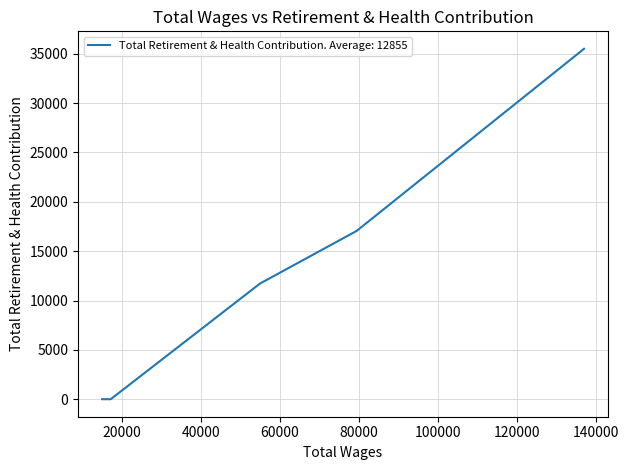

What is the label of the 3rd point from the right?

55031.0